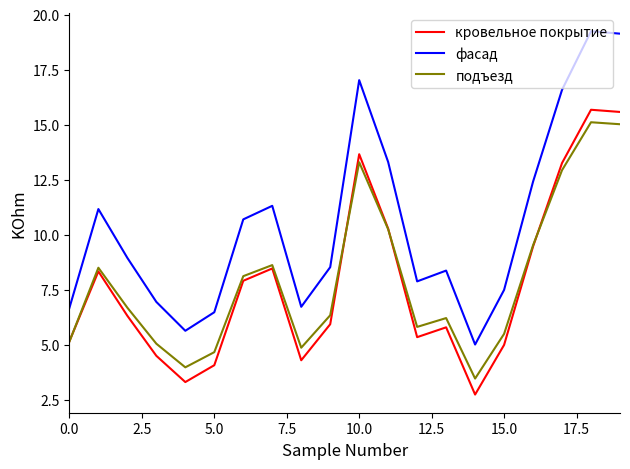

Which series has the widest spread of values?

фасад